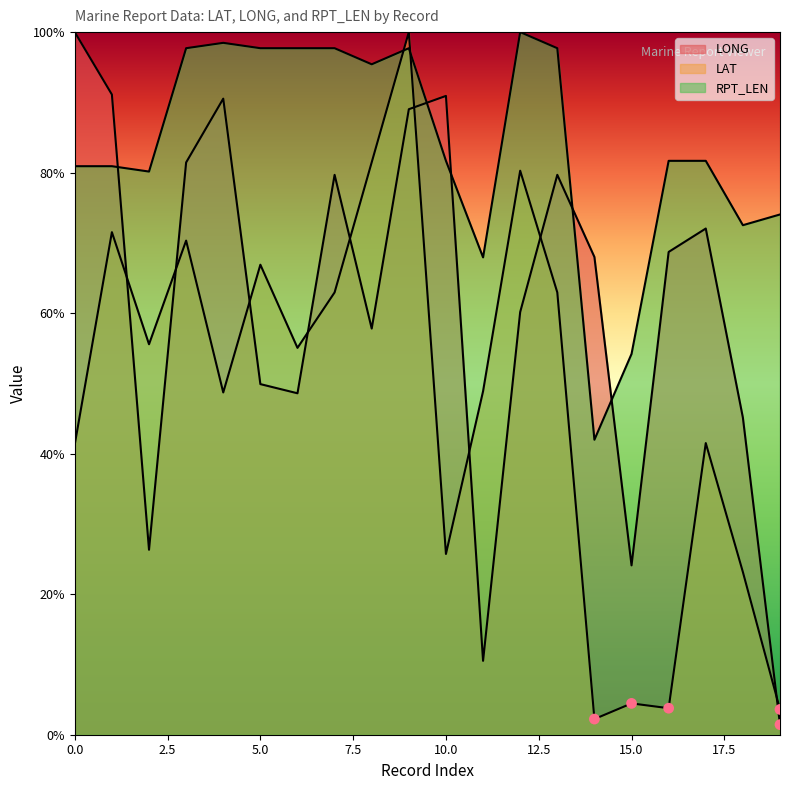

What is the total value across all series at 5?

214.5